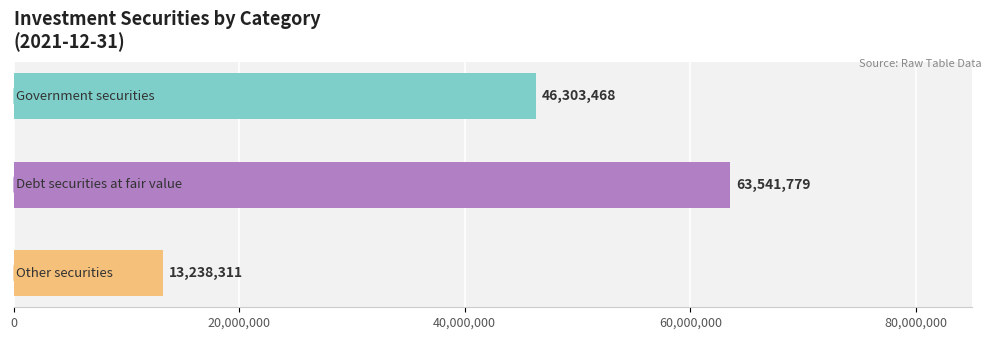

Is the value of Other securities at 2020-12-31 greater than the value of Debt securities at fair value at 2021-03-31?

No